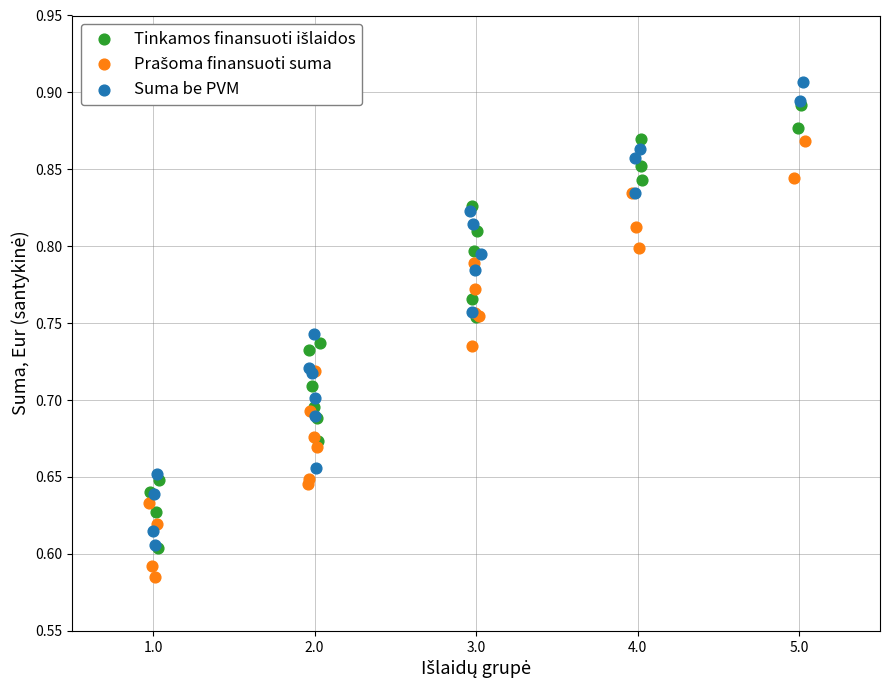

Which series has the widest spread of Y values?

Suma be PVM